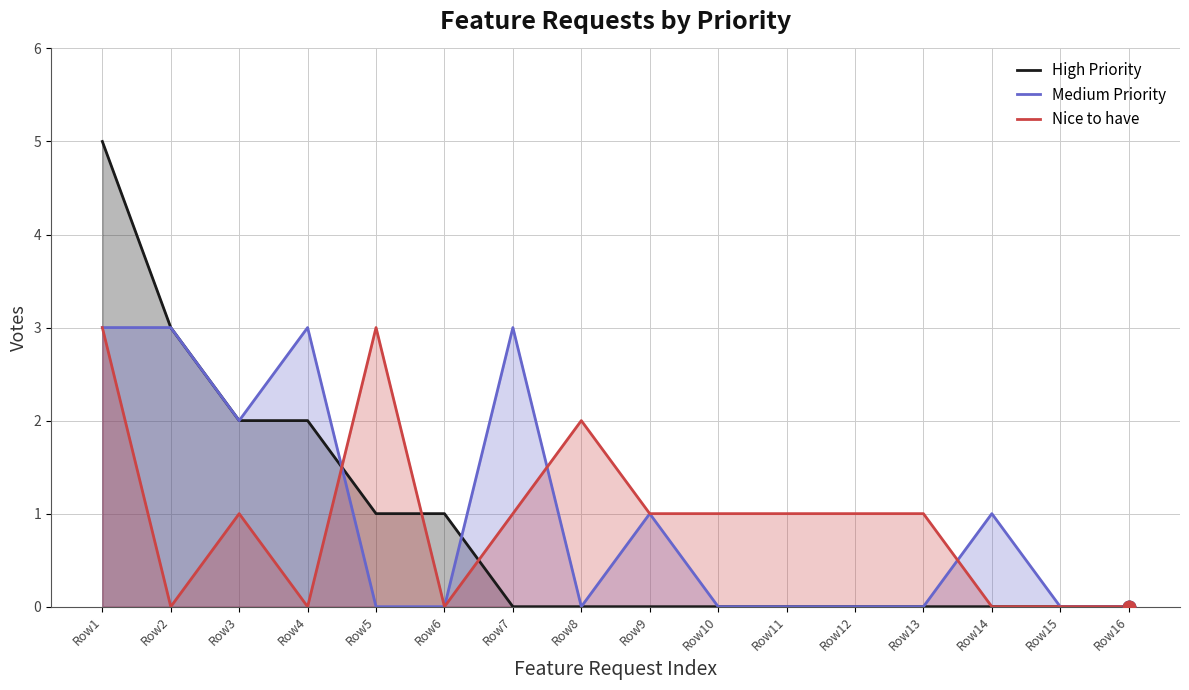

Which series has the largest total across all categories?

Medium Priority